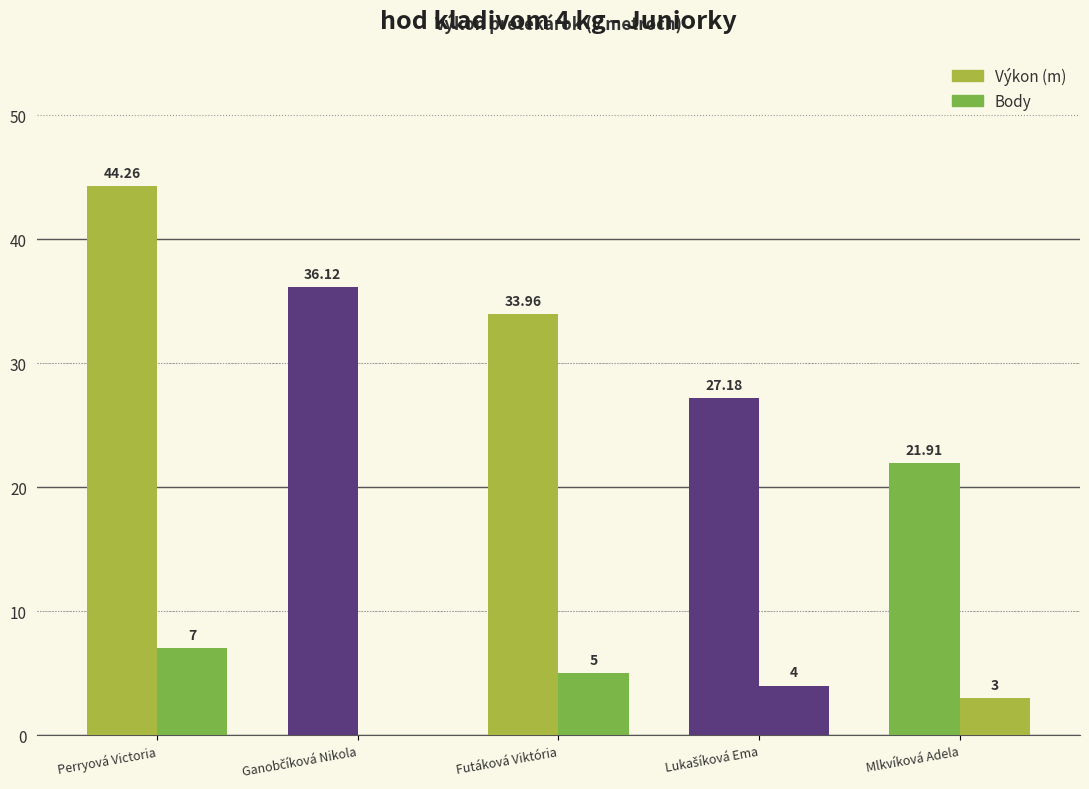

How many groups of bars are there?

5